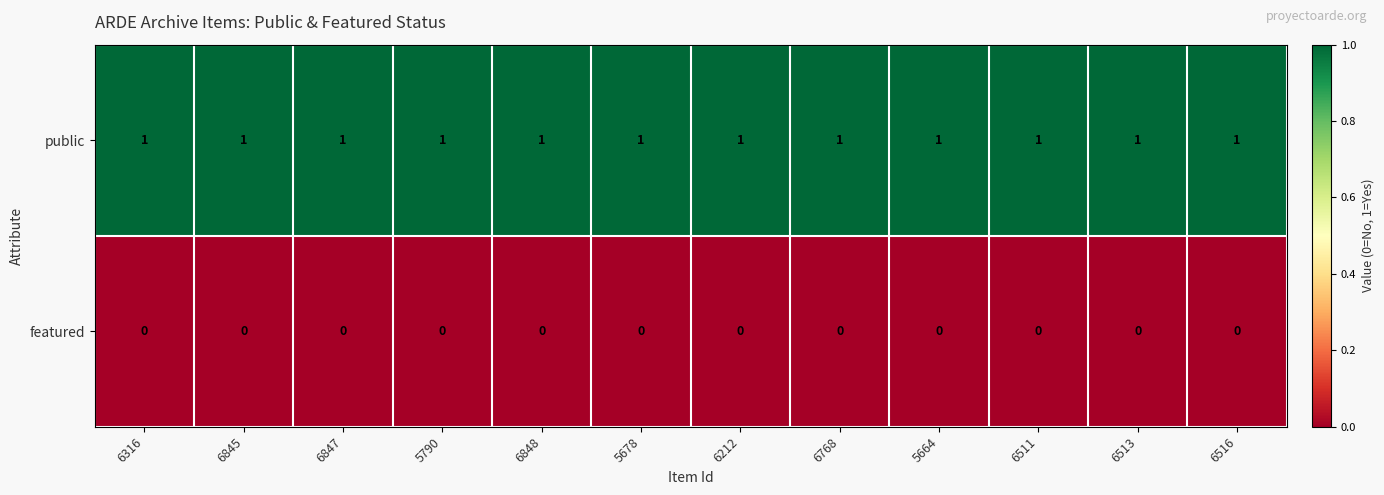

Rank the series by their maximum value, from highest to lowest.

public, featured